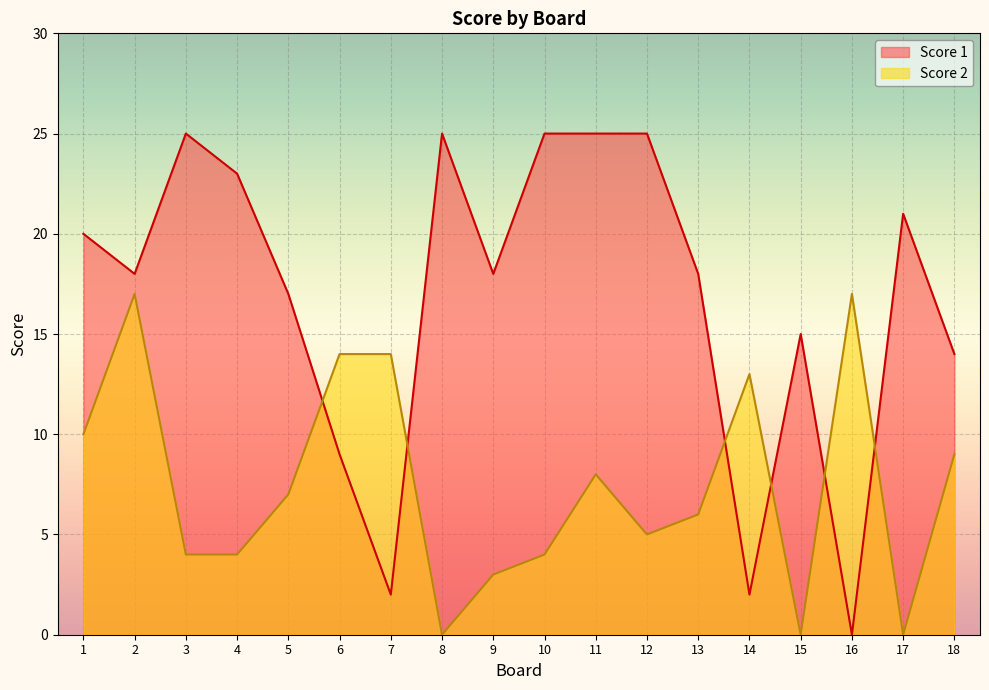

Reading left to right, transcribe all the data shown in this chart.

Score 1: 1=20	2=18	3=25	4=23	5=17	6=9	7=2	8=25	9=18	10=25	11=25	12=25	13=18	14=2	15=15	16=0	17=21	18=14
Score 2: 1=10	2=17	3=4	4=4	5=7	6=14	7=14	8=0	9=3	10=4	11=8	12=5	13=6	14=13	15=0	16=17	17=0	18=9